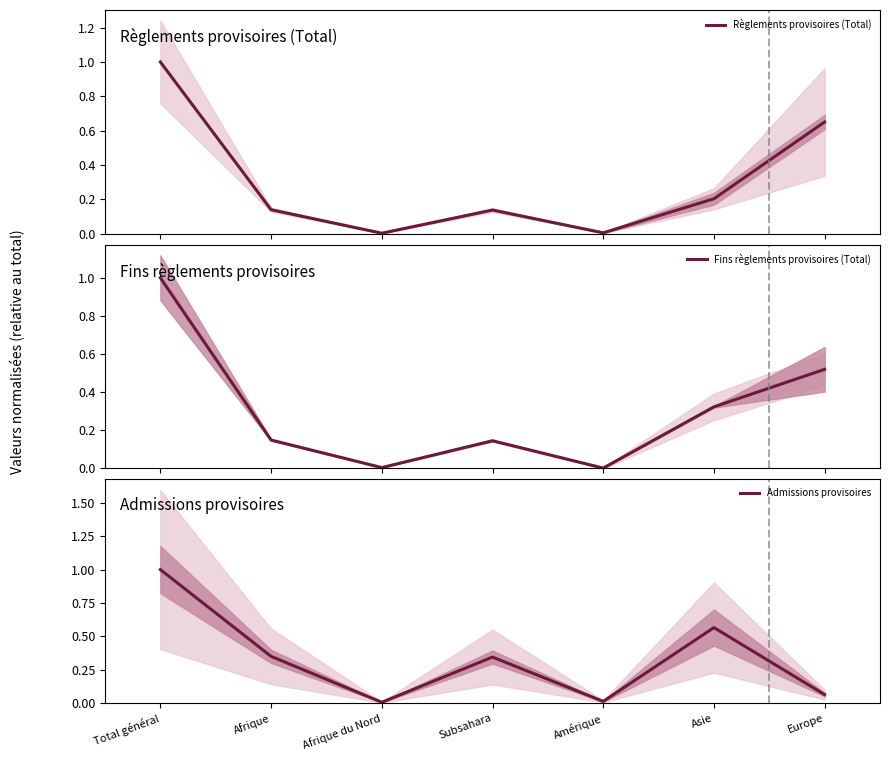

What are all the series names shown in the legend?

Règlements provisoires (Total), Fins règlements provisoires (Total), Admissions provisoires